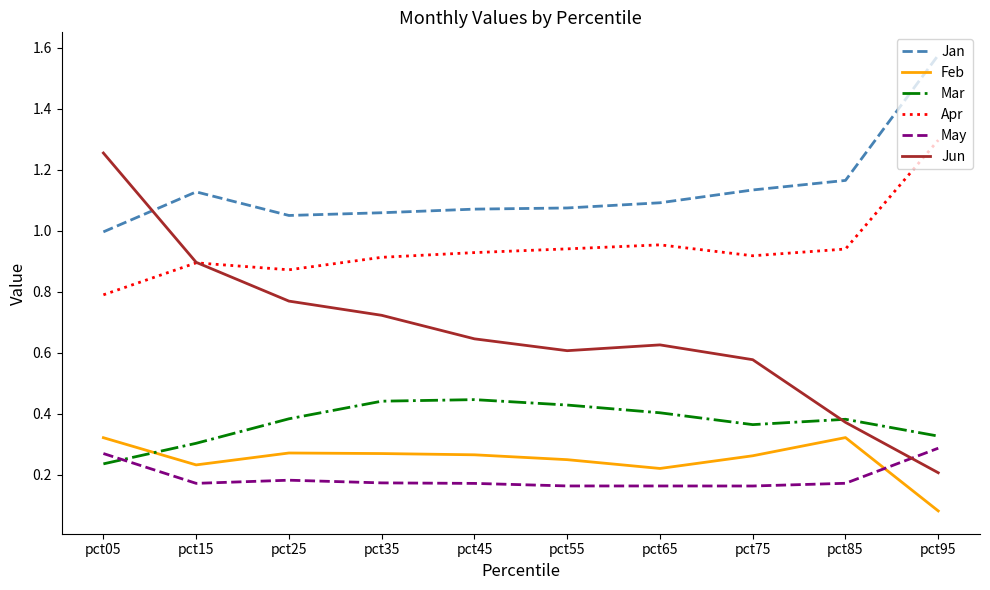

Rank the series at pct75 from highest to lowest value.

Jan, Apr, Jun, Mar, Feb, May